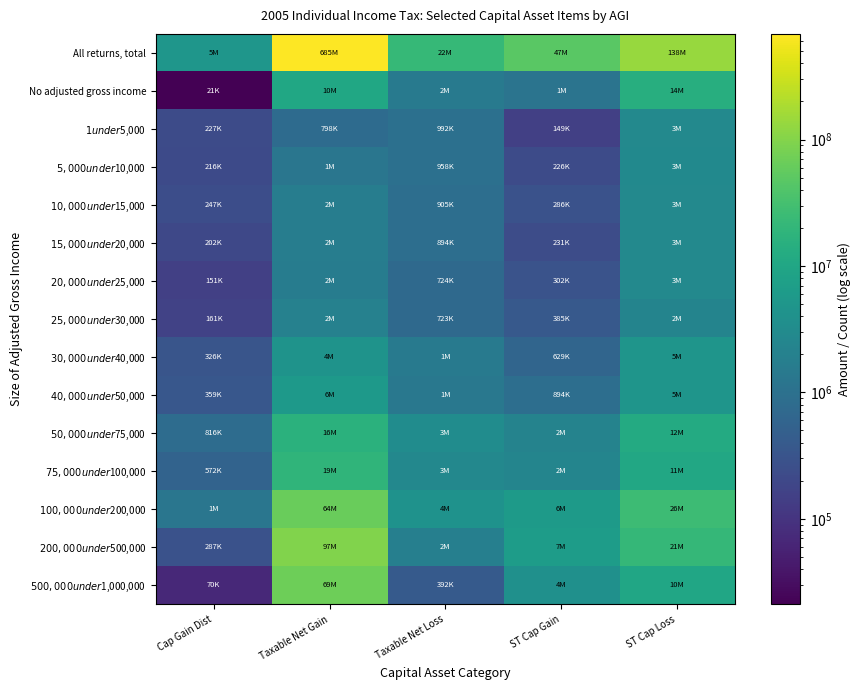

What is the maximum value shown in the chart?

685194041